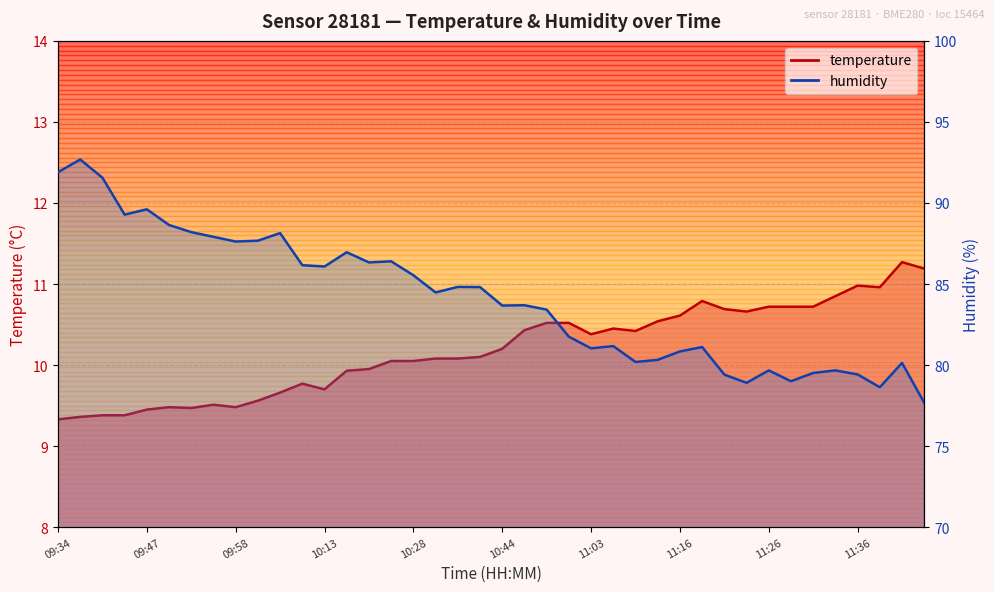

What is the lowest value of the temperature series?

9.3